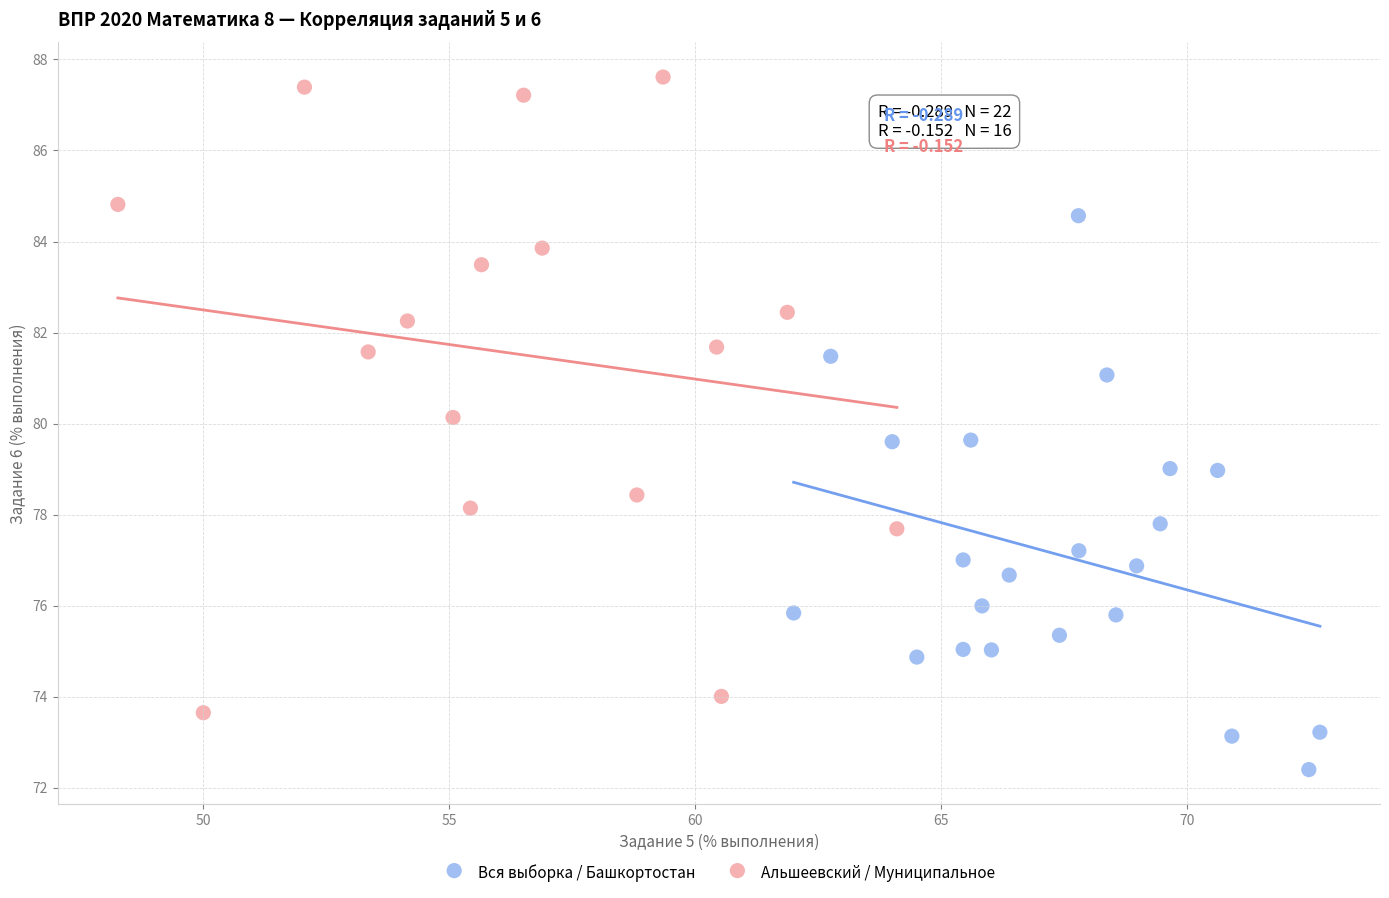

Which series reaches the maximum Y coordinate?

Альшеевский / Муниципальное